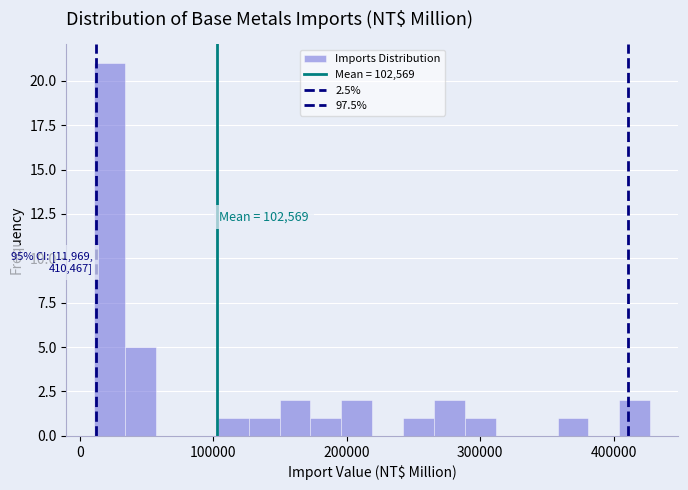

Around what value on the x-axis is the tallest bar? Give the approximate position of its centre, as read against the axis.

20000